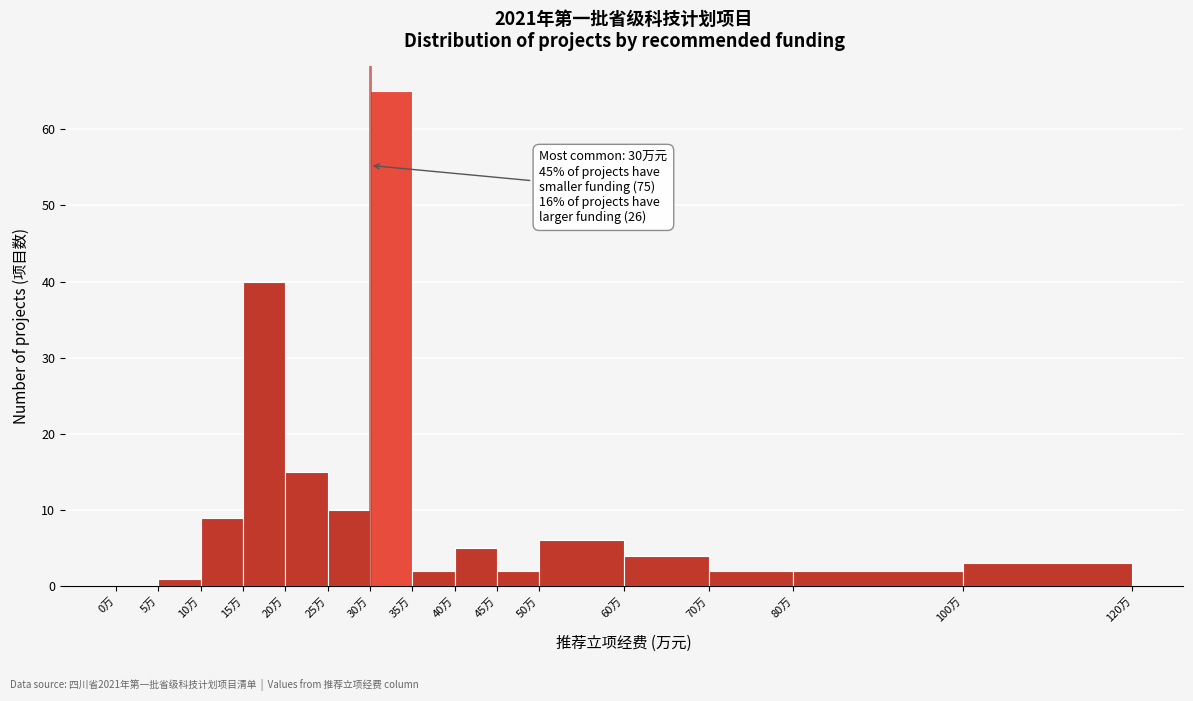

Which range on the x-axis has the tallest bar?

30 to 35